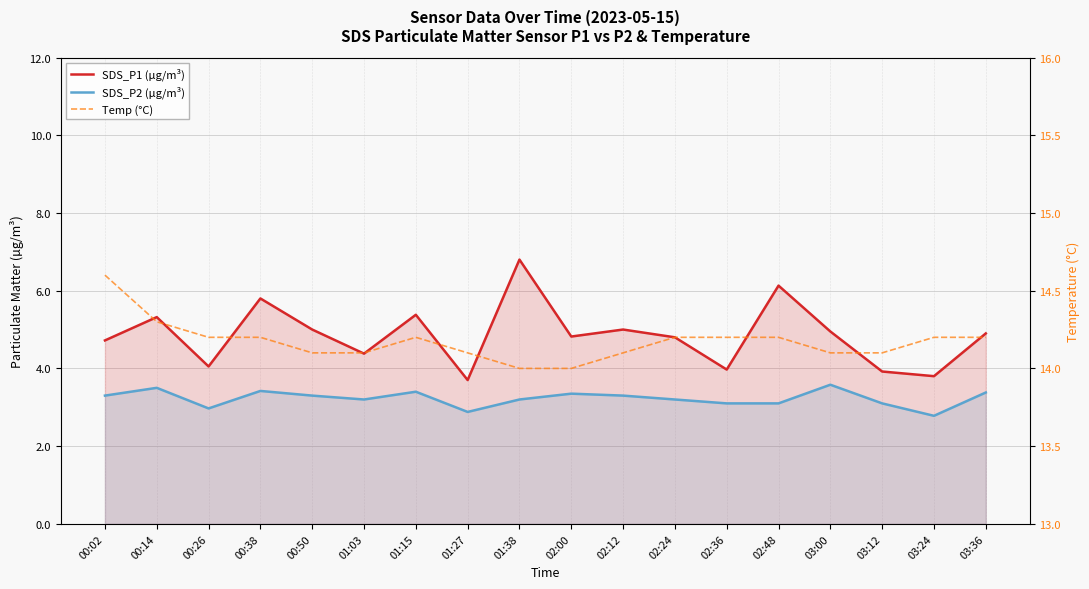

Which has a higher value, 00:14 or 00:26?

00:14